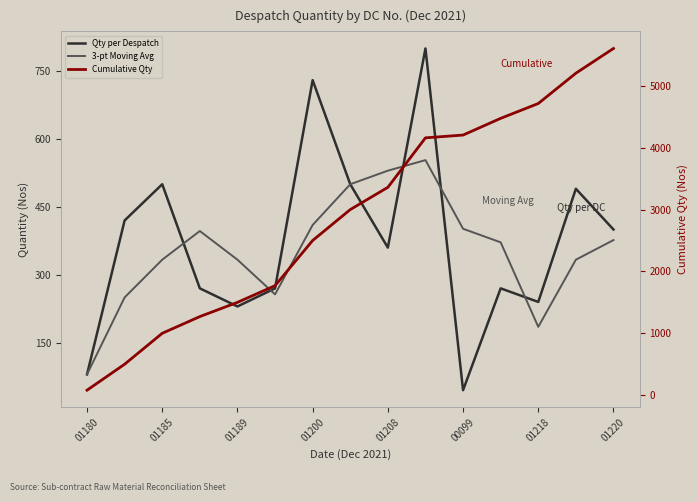

Where does the Cumulative Qty series first go above 3000?

01208